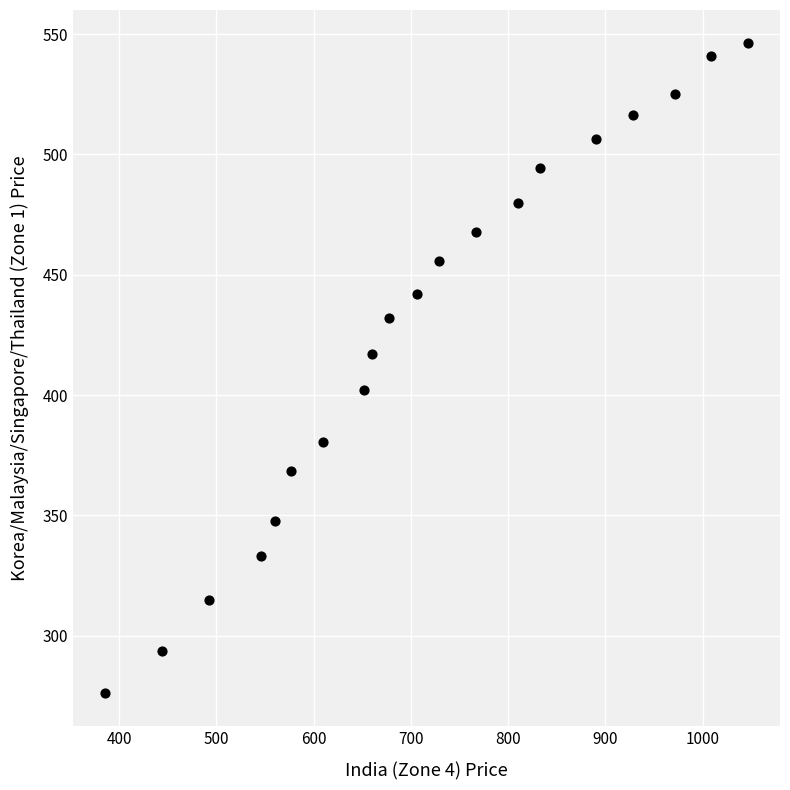

What is the range of X values (max minus min)?

661.3